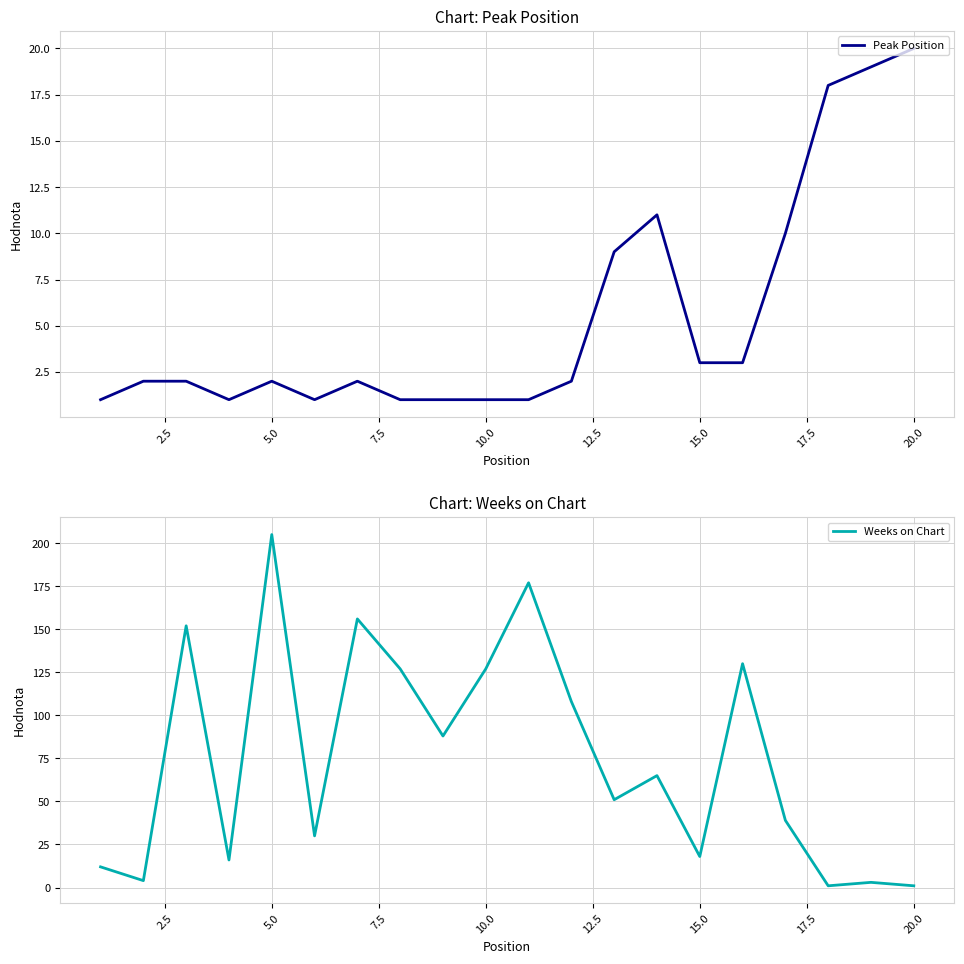

At which label does Weeks on Chart reach its peak?

5.0